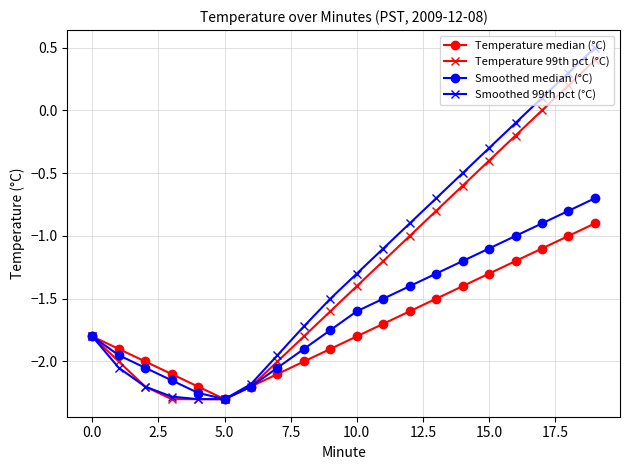

True or false: Smoothed 99th pct (°C) has more than 2 interior local peaks.

False